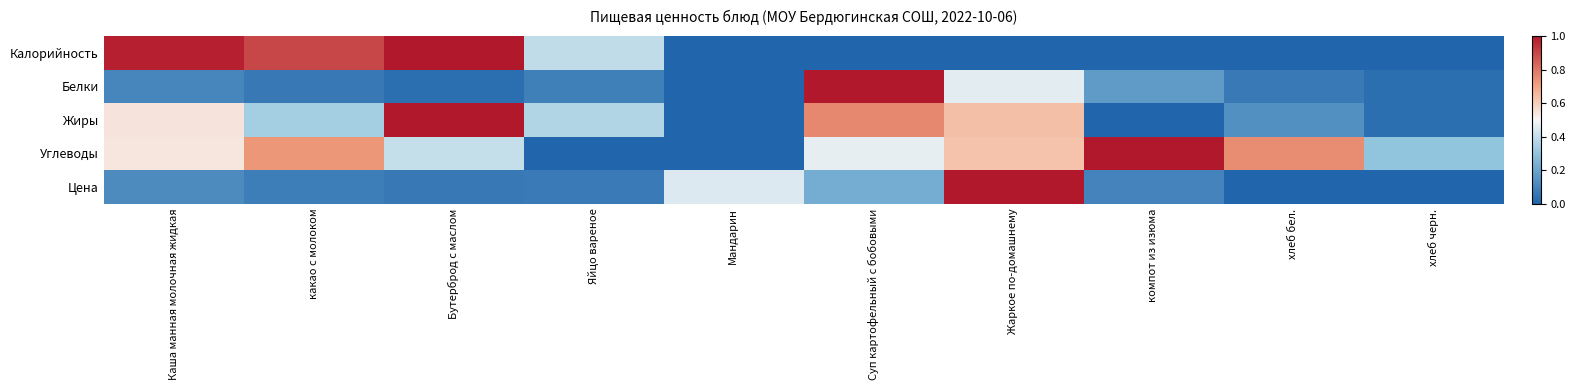

How many series are shown in this chart?

5